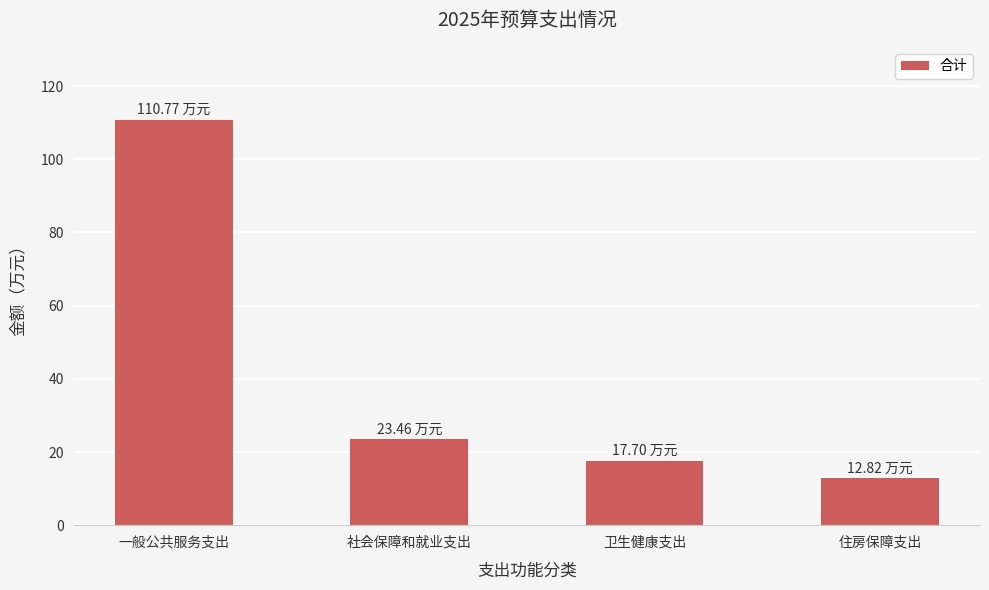

What is the minimum value shown in the chart?

12.8